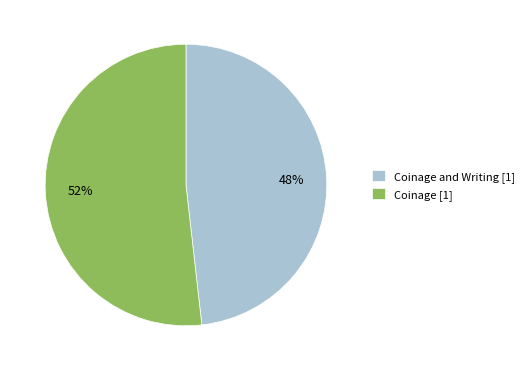

Is it true that Coinage [1] is 37% of the pie?

False